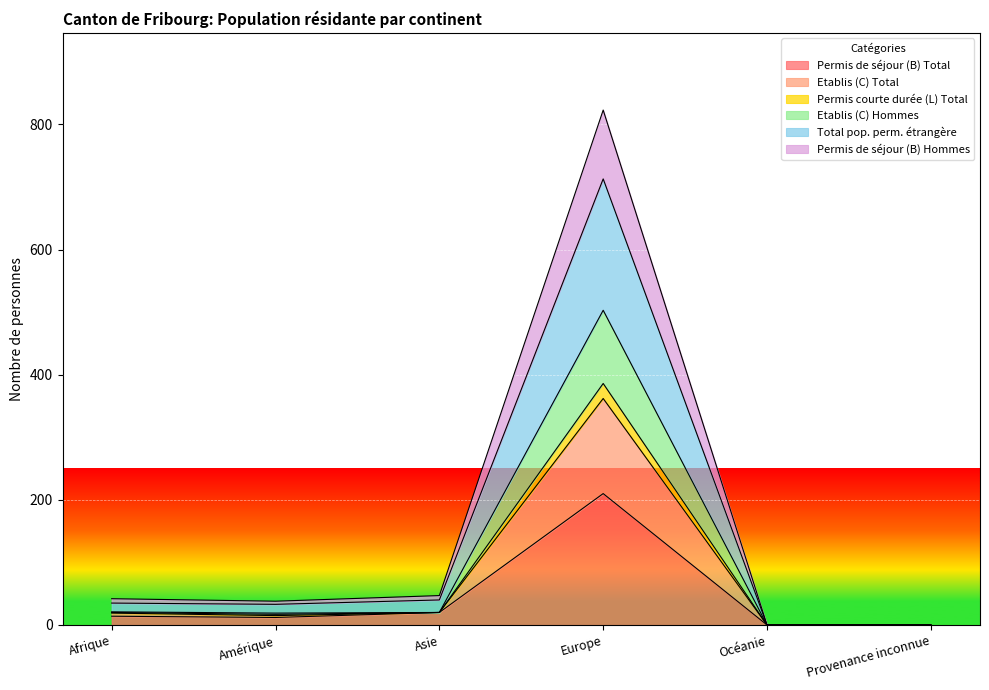

True or false: Permis de séjour (B) Hommes and Permis de séjour (B) Total intersect in this chart.

False